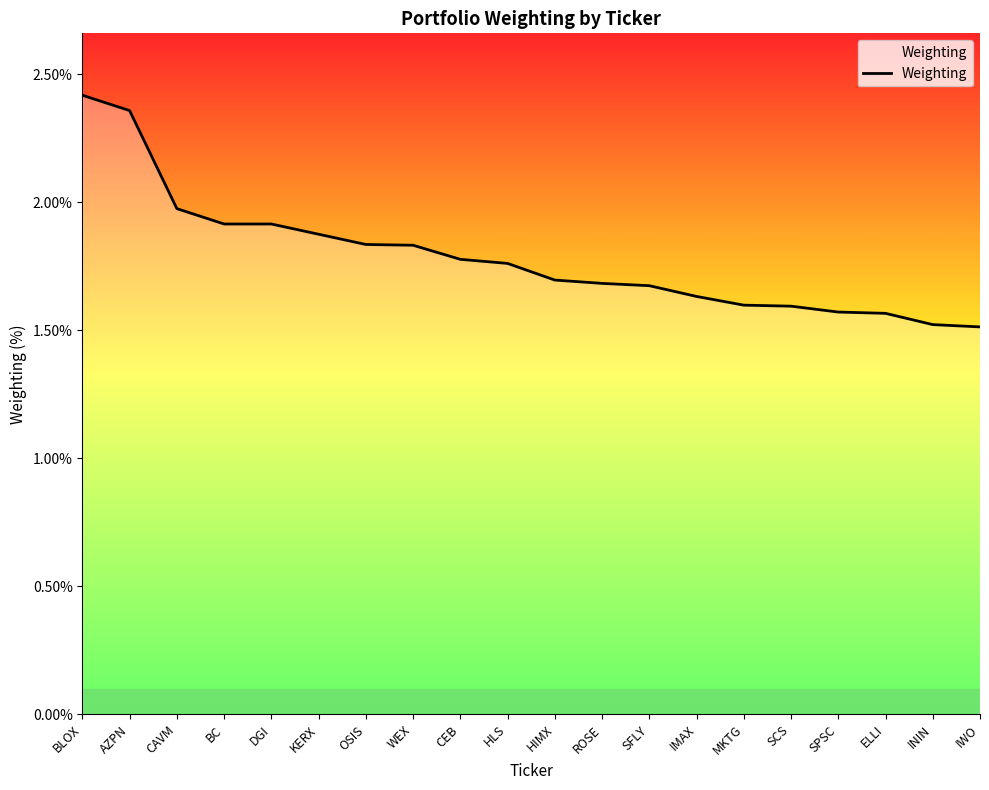

What is the change in value from BC to IMAX?

-0.3